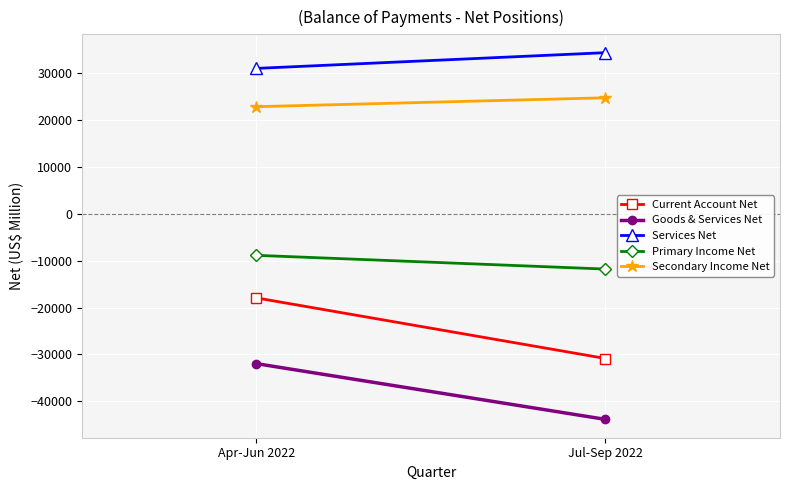

What is the sum of all Secondary Income Net values?

47684